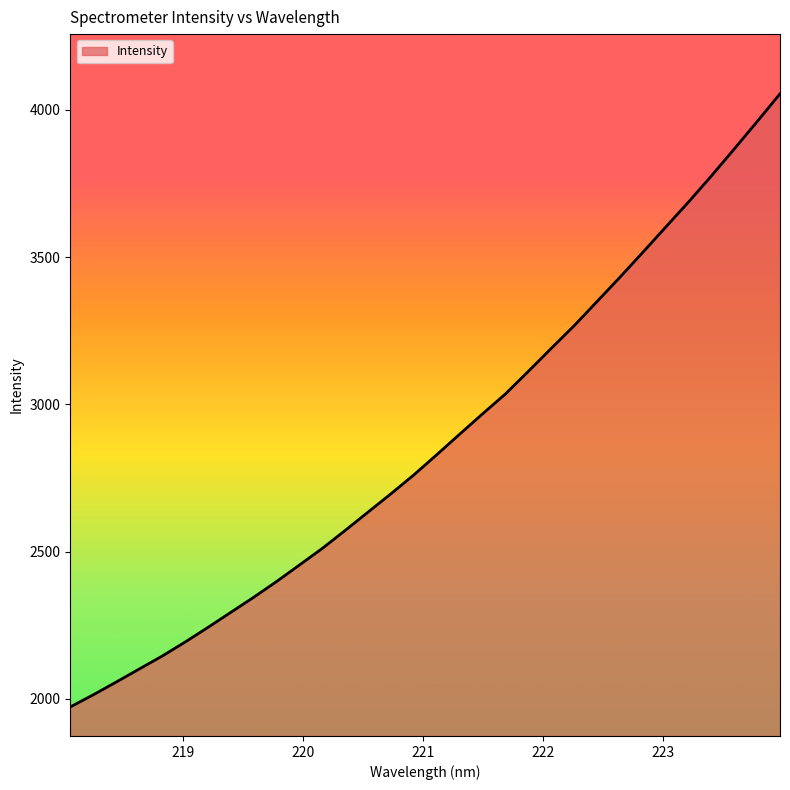

What is the maximum value shown in the chart?

4055.0